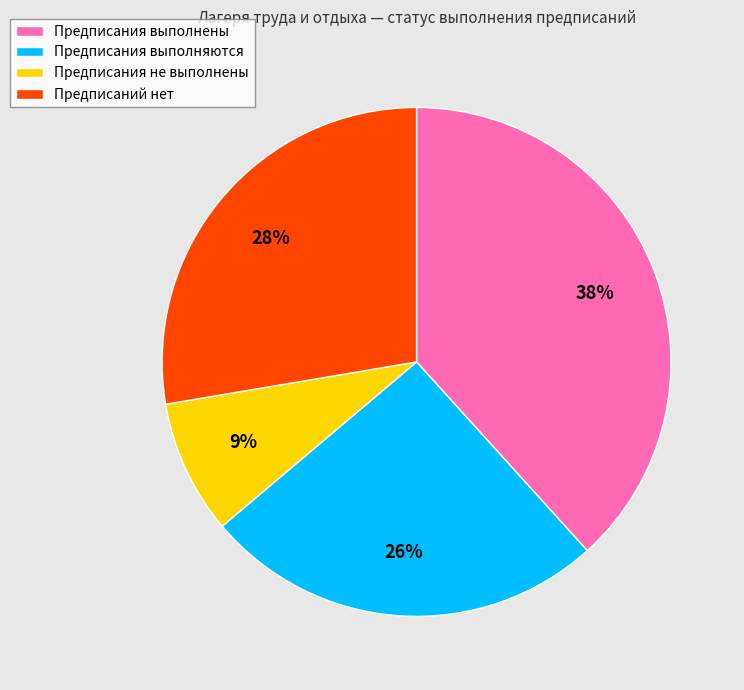

Rank the categories by value from lowest to highest.

Предписания не выполнены, Предписания выполняются, Предписаний нет, Предписания выполнены